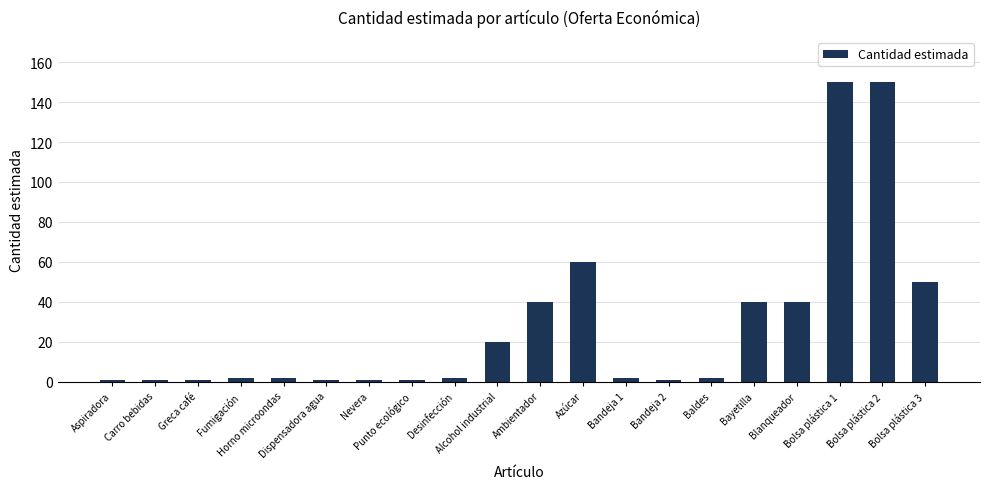

What is the value of the 20th bar from the left?

50